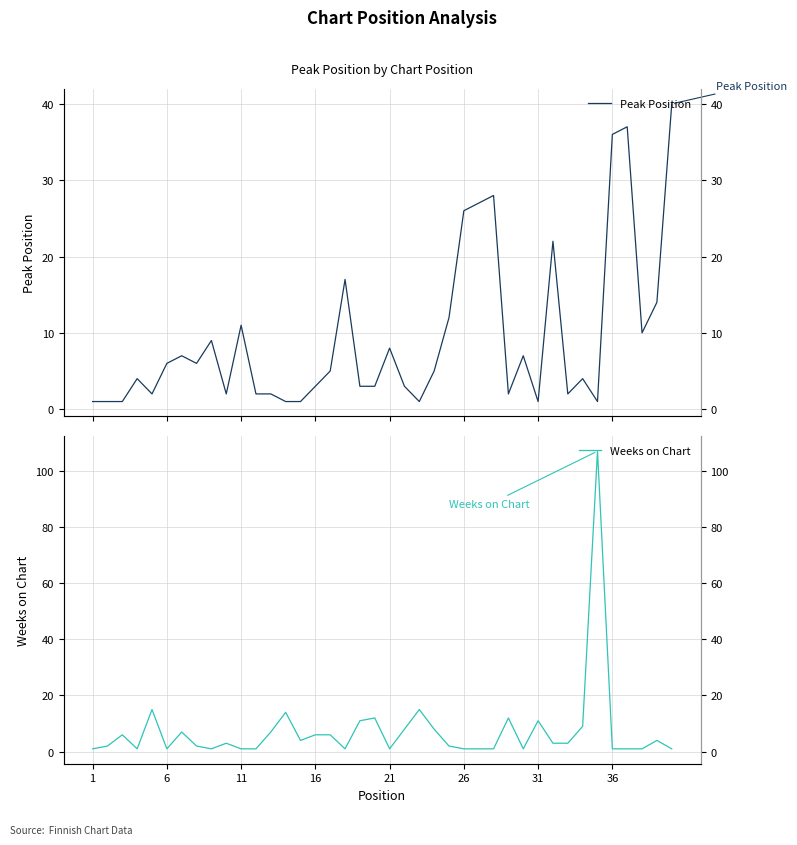

Does the chart display data point markers on the line(s)?

No